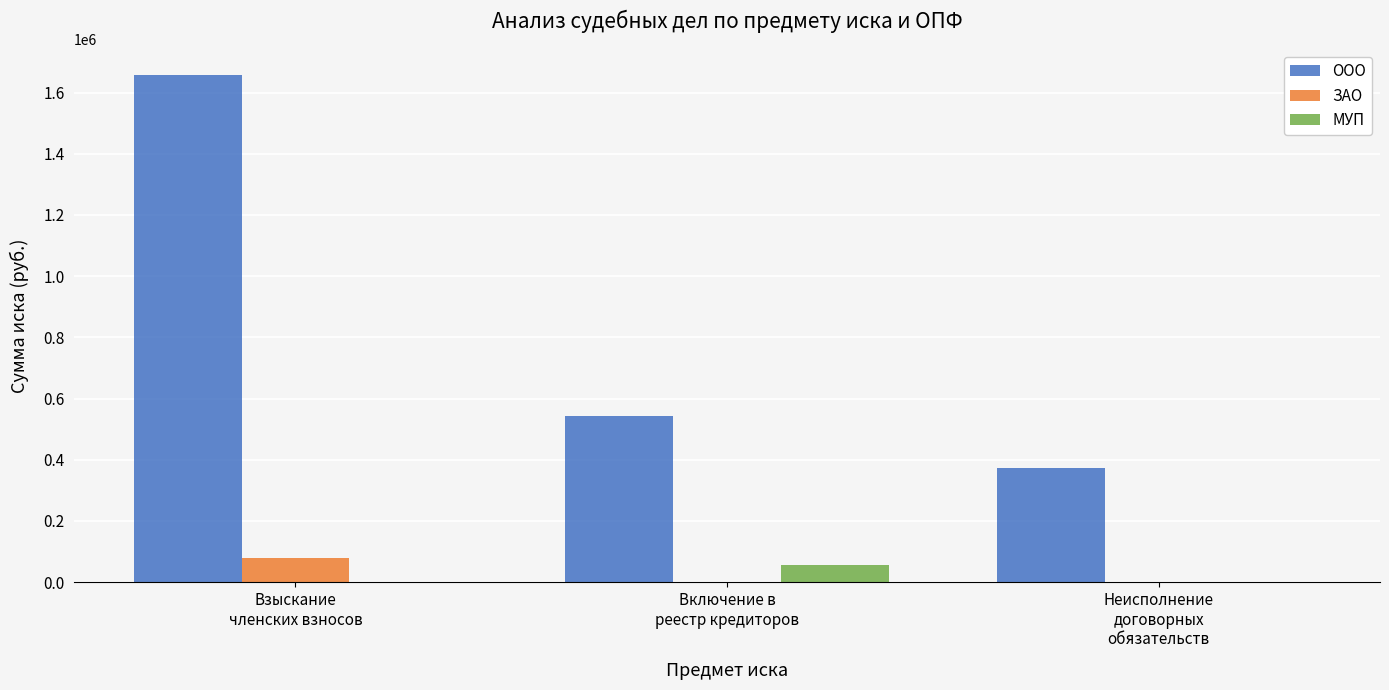

Reading left to right, extract all data points from this chart.

ООО: 1659000	544400	374400
ЗАО: 80000	0	0
МУП: 0	56000	0